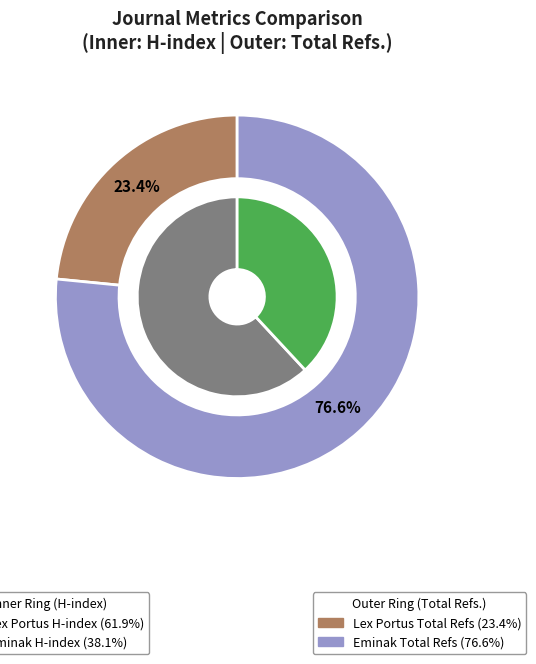

Which slice represents more than half of the pie?

Lex Portus (Rank 1)